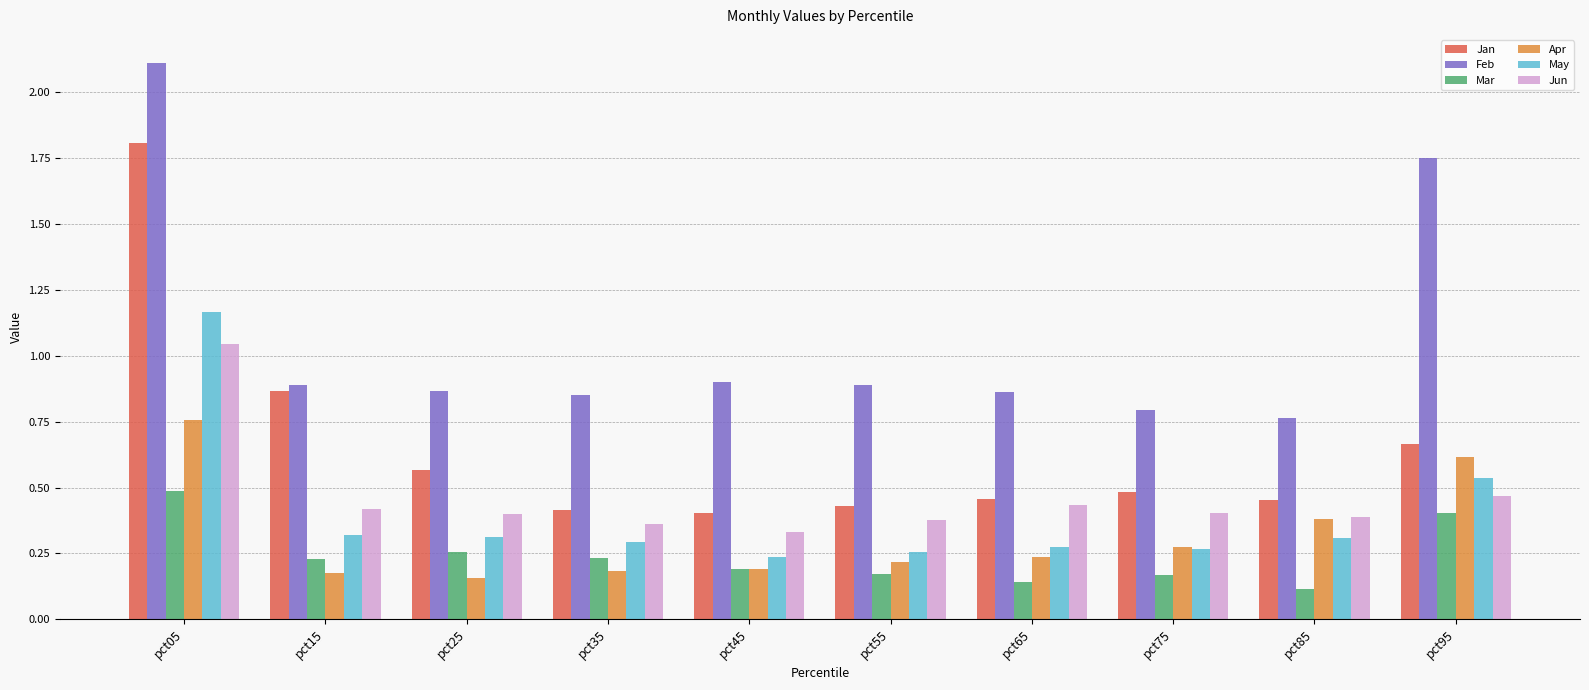

The value of Feb at pct35 is 0.6. True or false?

False